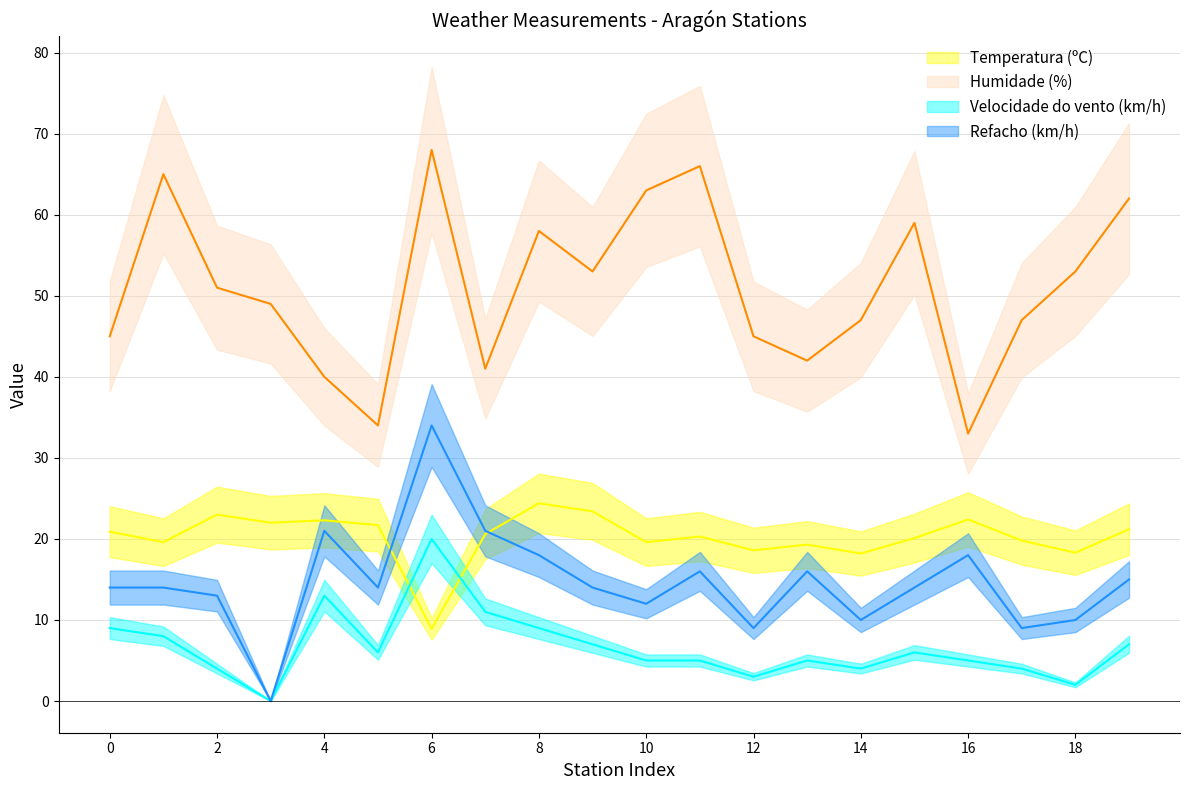

True or false: Refacho (km/h) and Humidade (%) intersect in this chart.

False